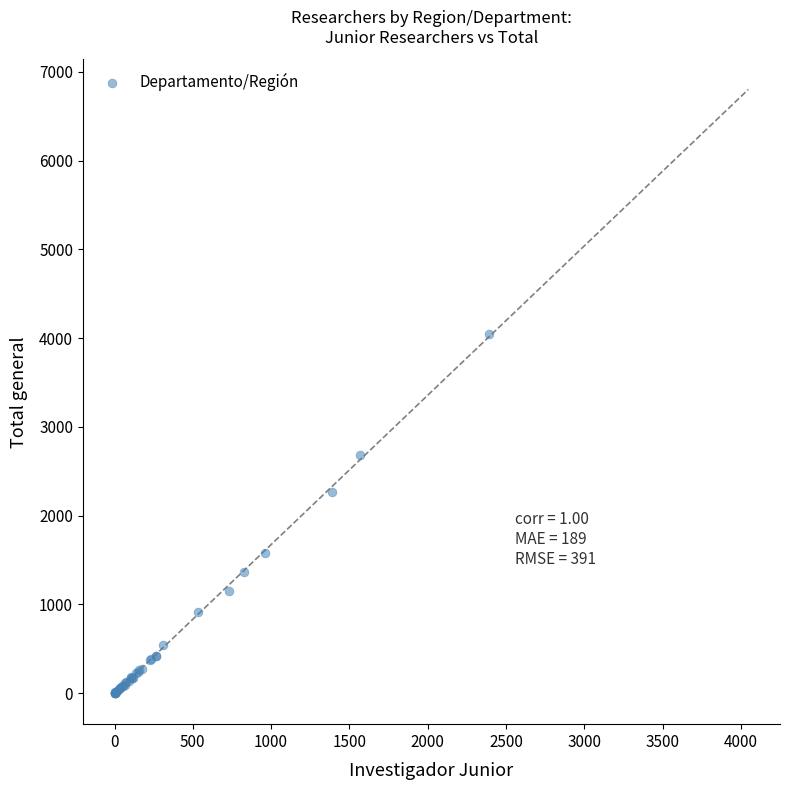

What Y value in the scatter plot is closest to 2024?

2262